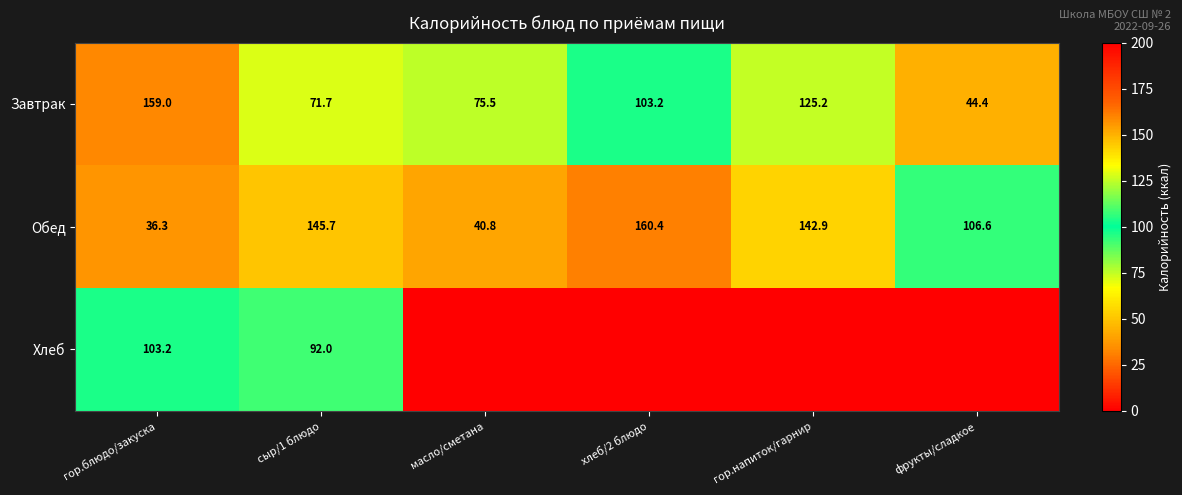

What is the total value across all series at фрукты/сладкое?

151.0